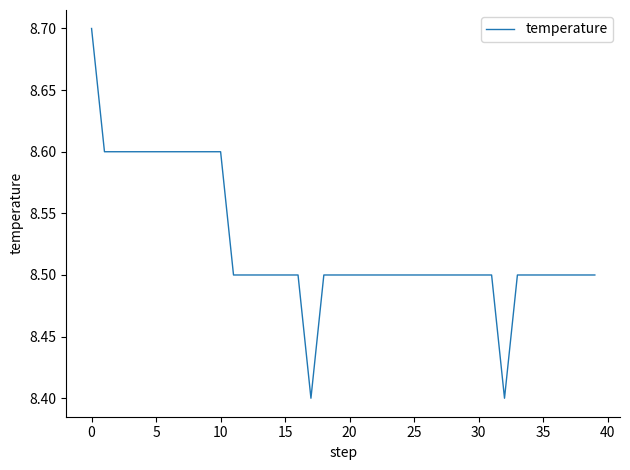

What is the maximum value shown in the chart?

8.7